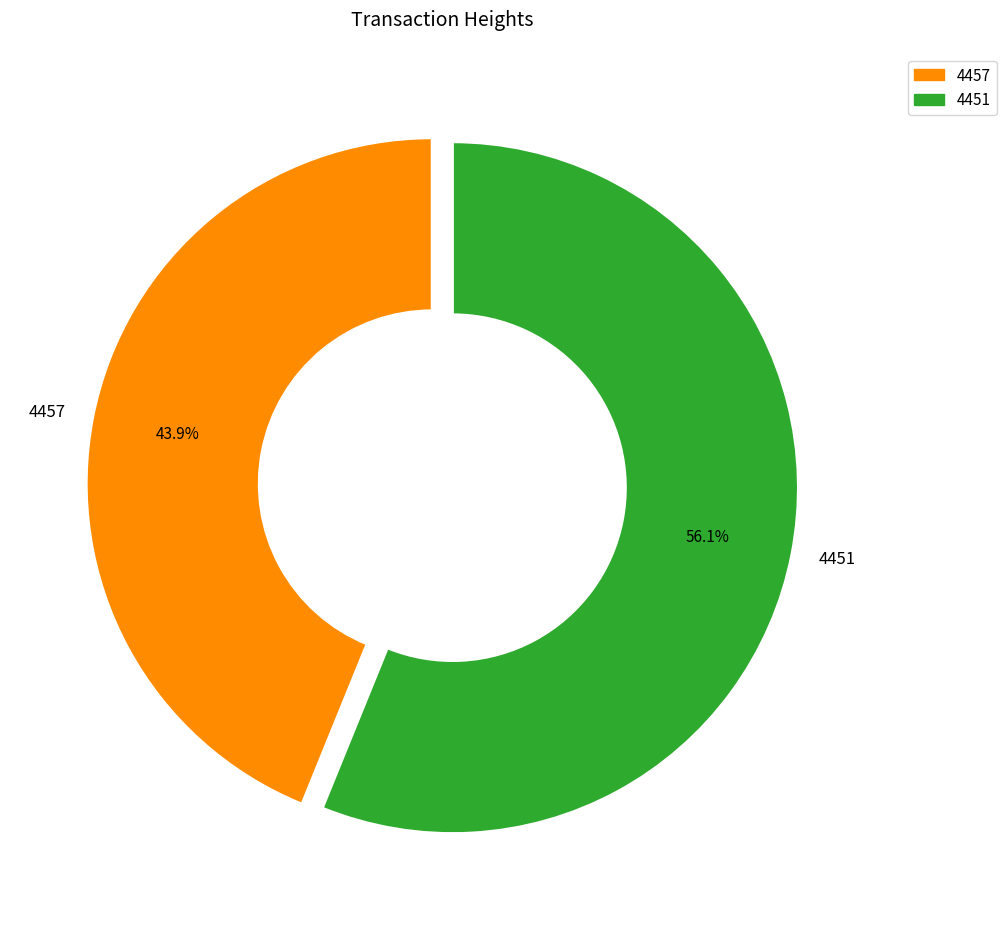

What is the total percentage of 4457 and 4451?

100.0%